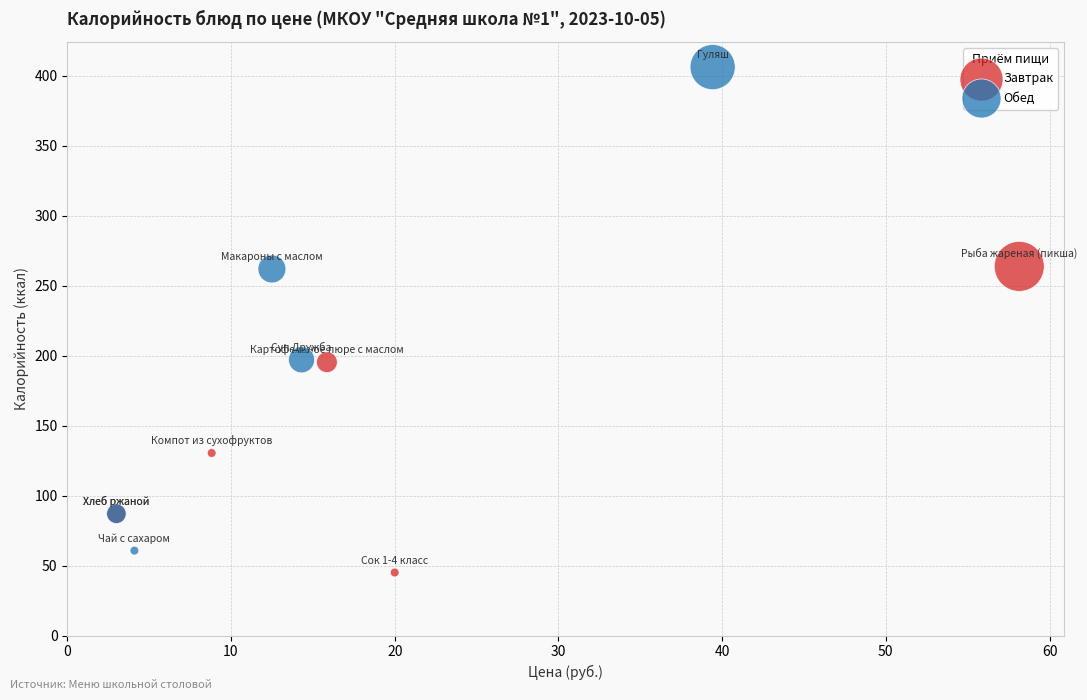

What are all the series names shown in the legend?

Завтрак, Обед